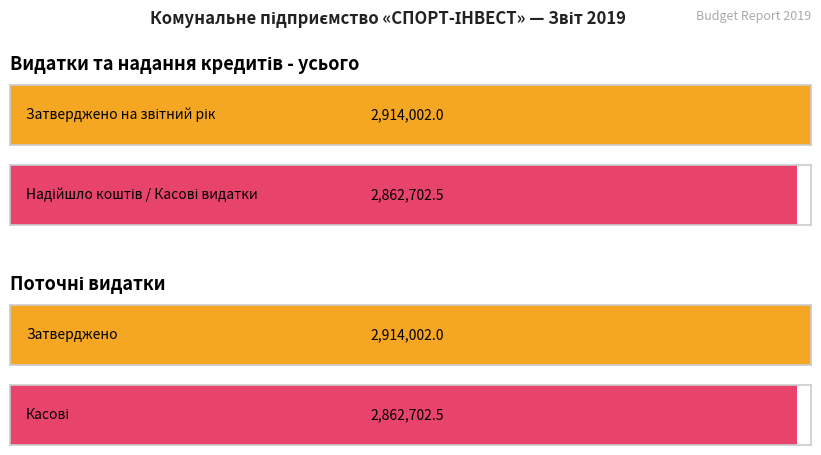

Is it true that Надійшло коштів за звітний період (рік) equals 2862702.5 at Видатки та надання кредитів - усього?

True